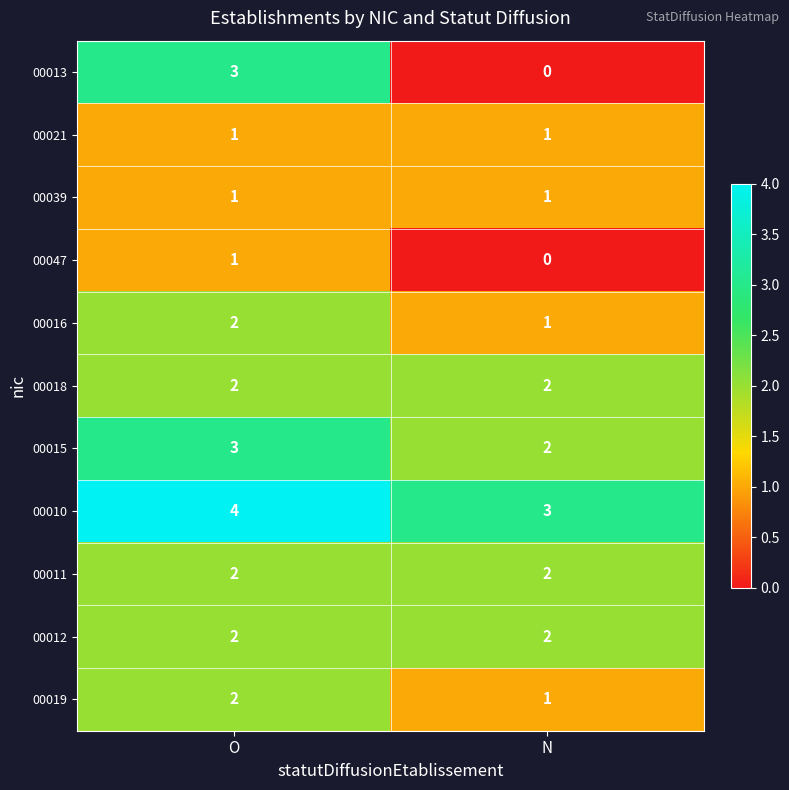

Rank the categories by 00013 value from lowest to highest.

N, O